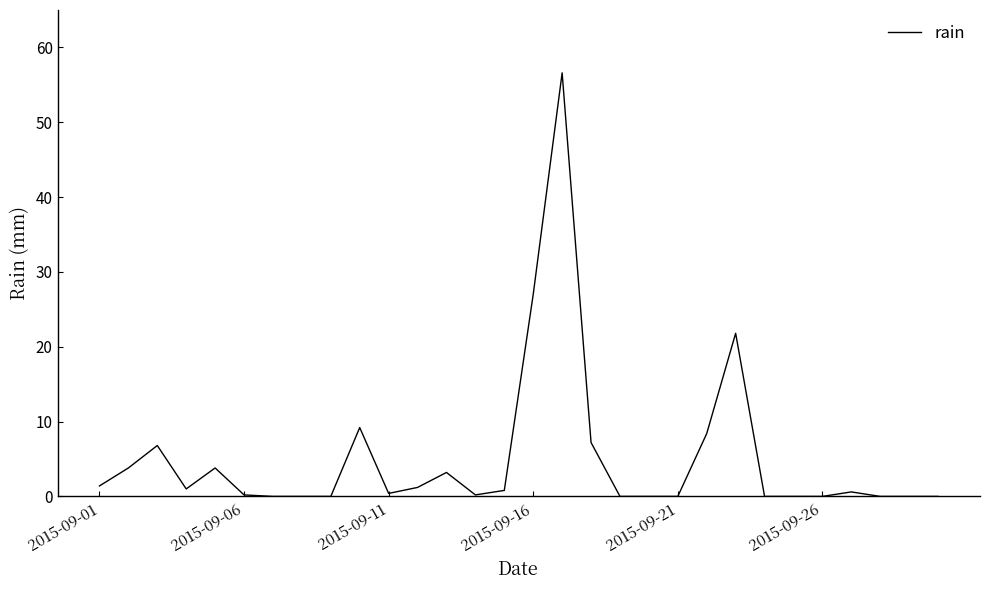

What is the maximum value shown in the chart?

56.6